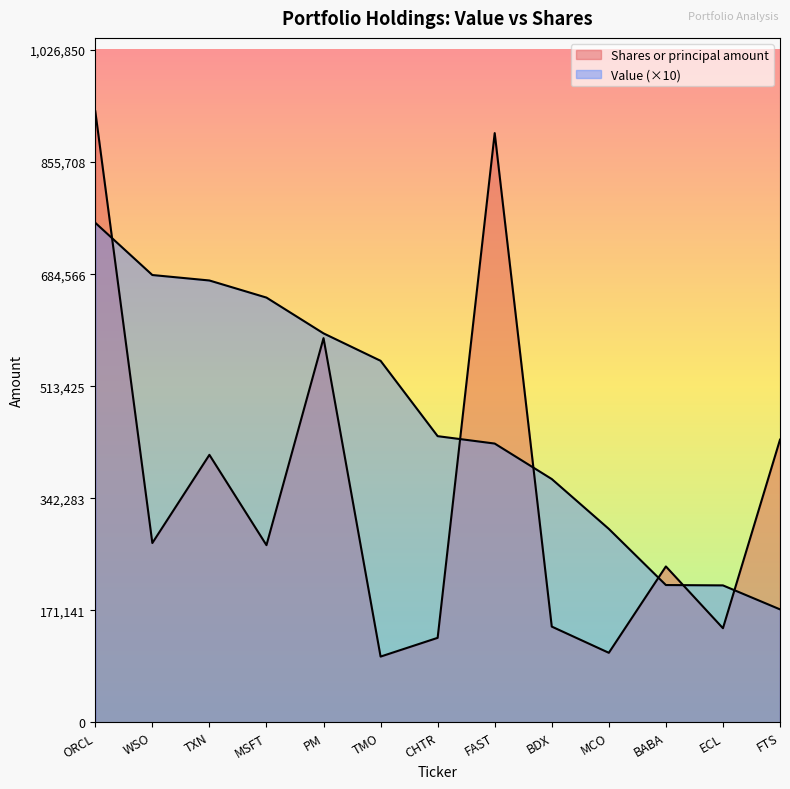

How many values in the Shares or principal amount series exceed 270517?

6